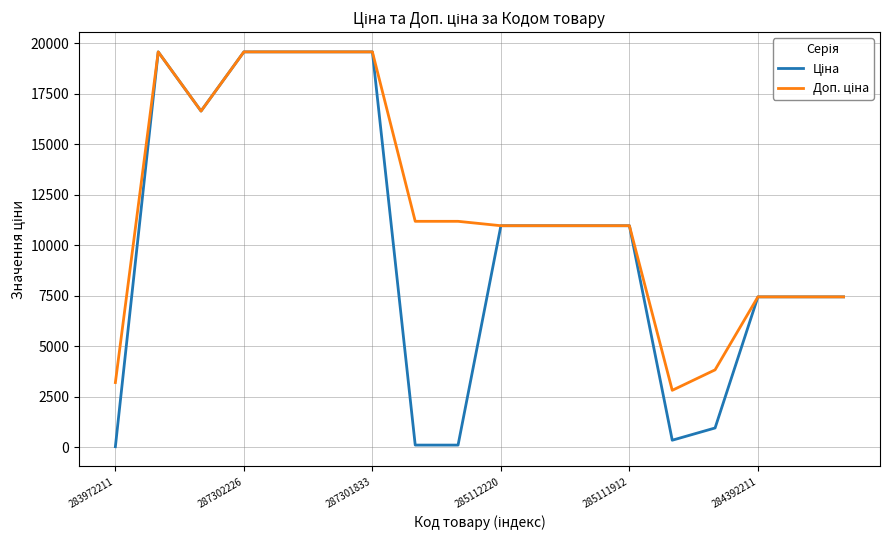

Does the chart display data point markers on the line(s)?

No